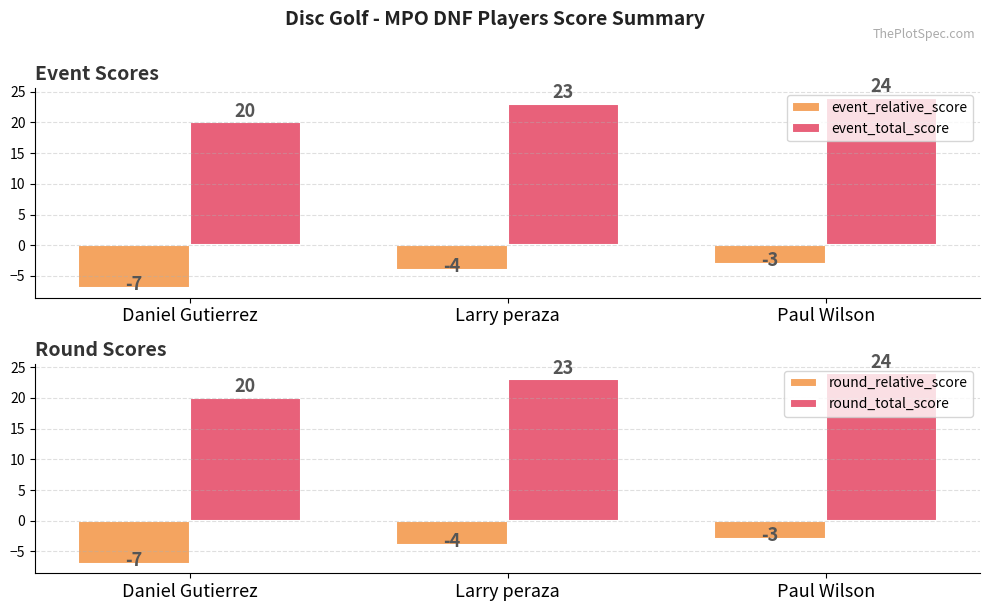

How many values in the event_total_score series exceed 23?

1